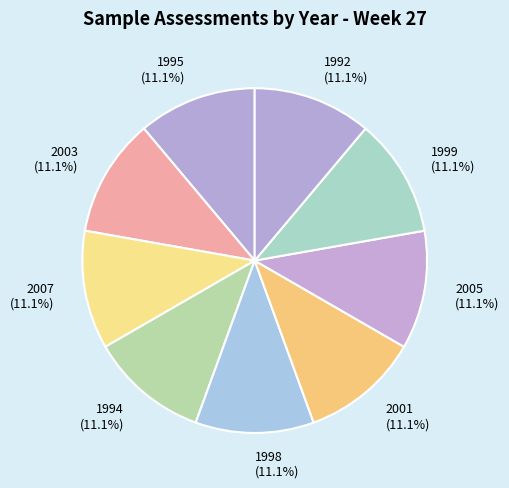

To the nearest percent, what is the average slice percentage?

11%